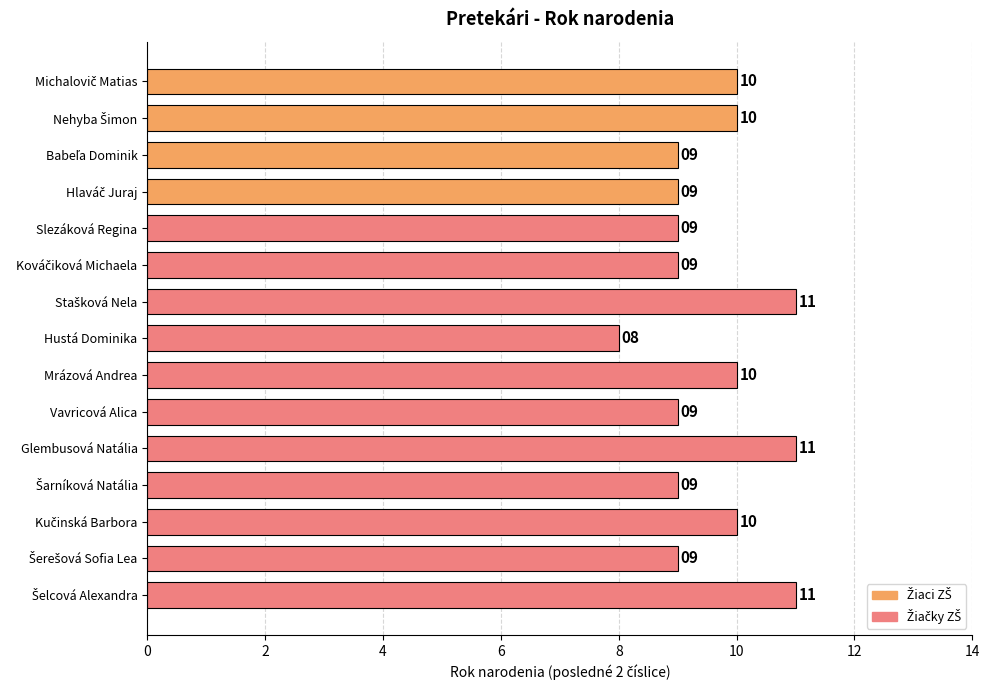

What is the greatest value displayed?

11